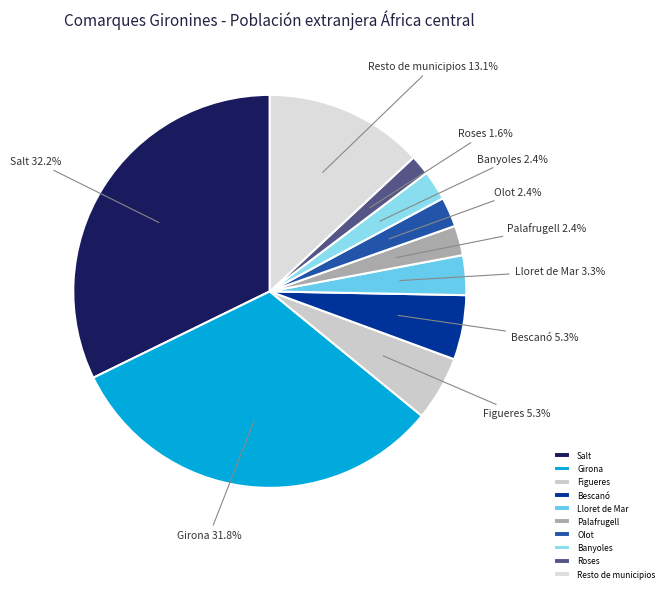

What is the smallest slice in the pie chart?

Roses